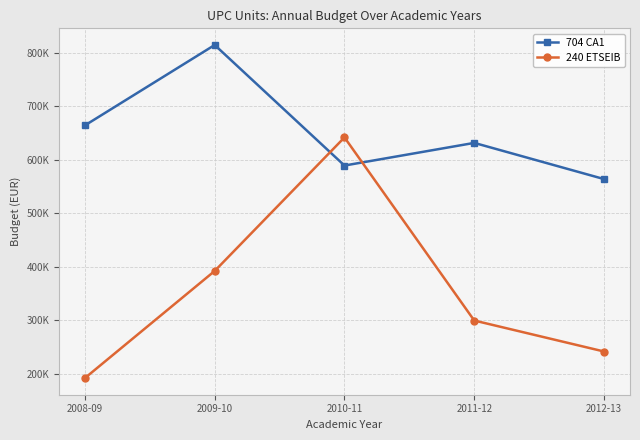

Rank the categories by 704 CA1 value from lowest to highest.

2012-13, 2010-11, 2011-12, 2008-09, 2009-10